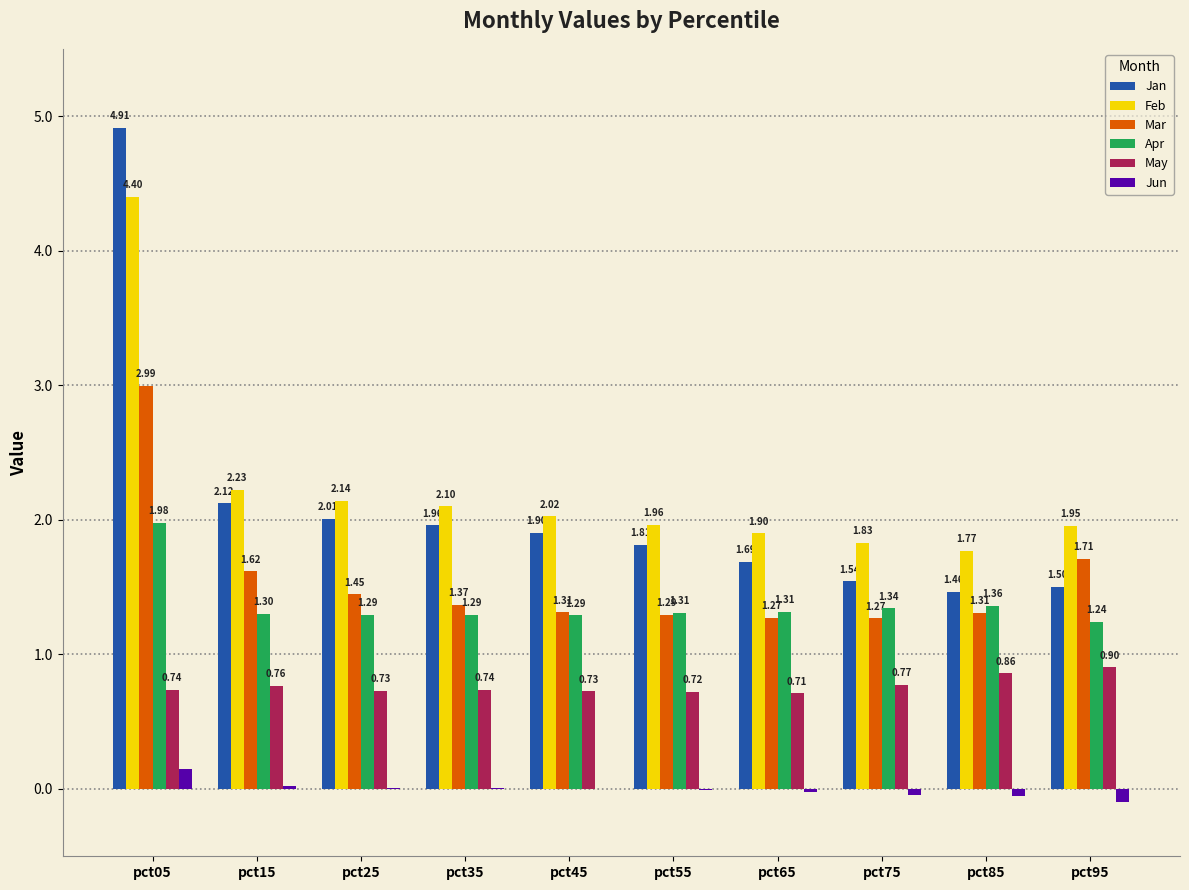

At which label is Jan closest to 3?

pct15